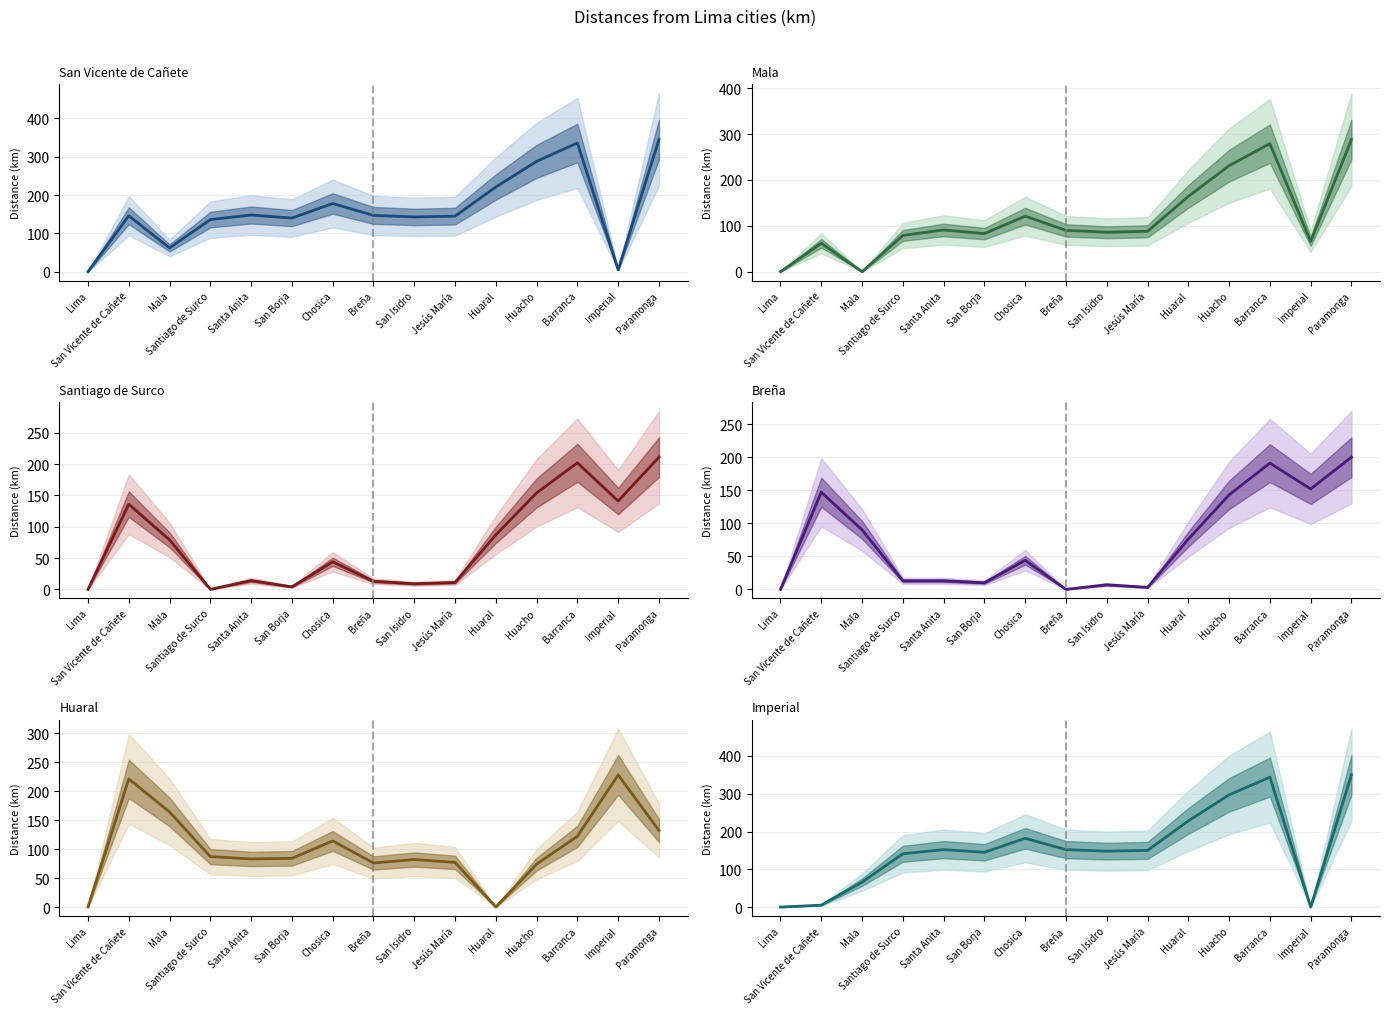

Which series changed the most between Jesús María and Huaral?

Imperial